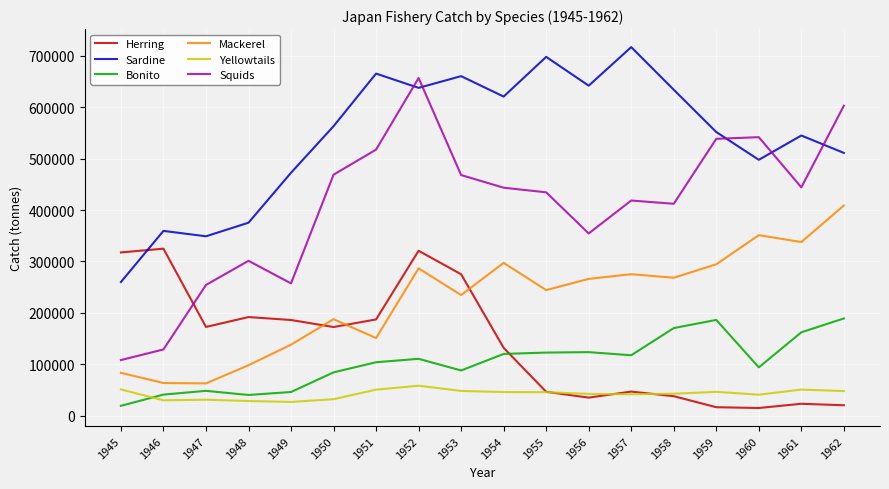

Where is Mackerel nearest to the value 235938?

1953